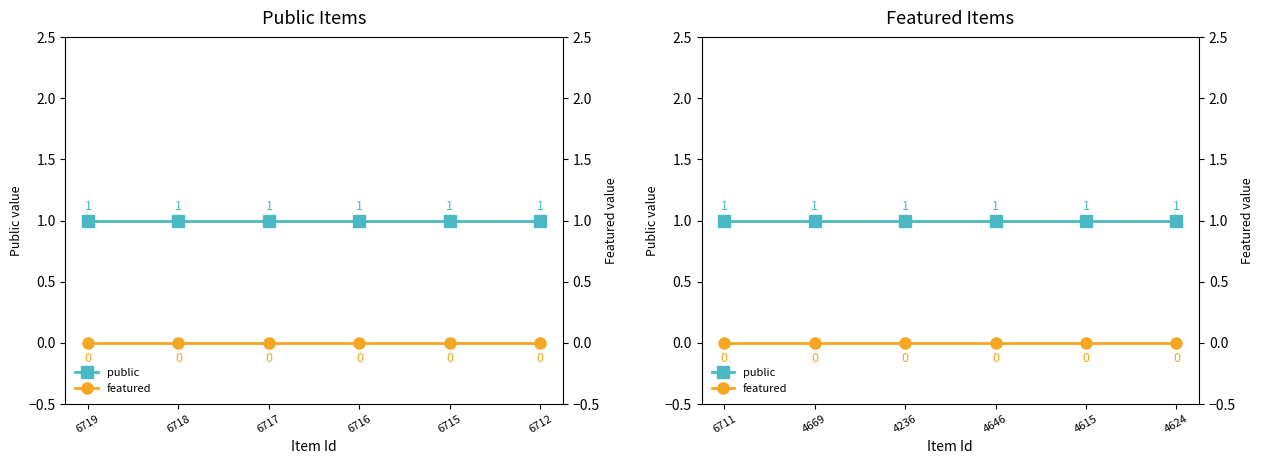

True or false: featured and public intersect in this chart.

False